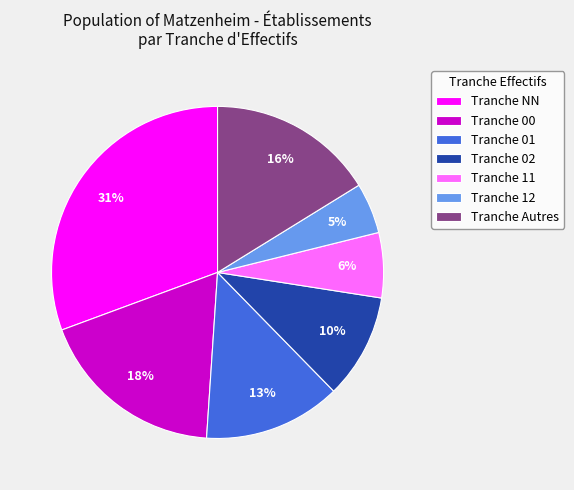

To the nearest percent, what percentage of the pie is Tranche 11?

6%